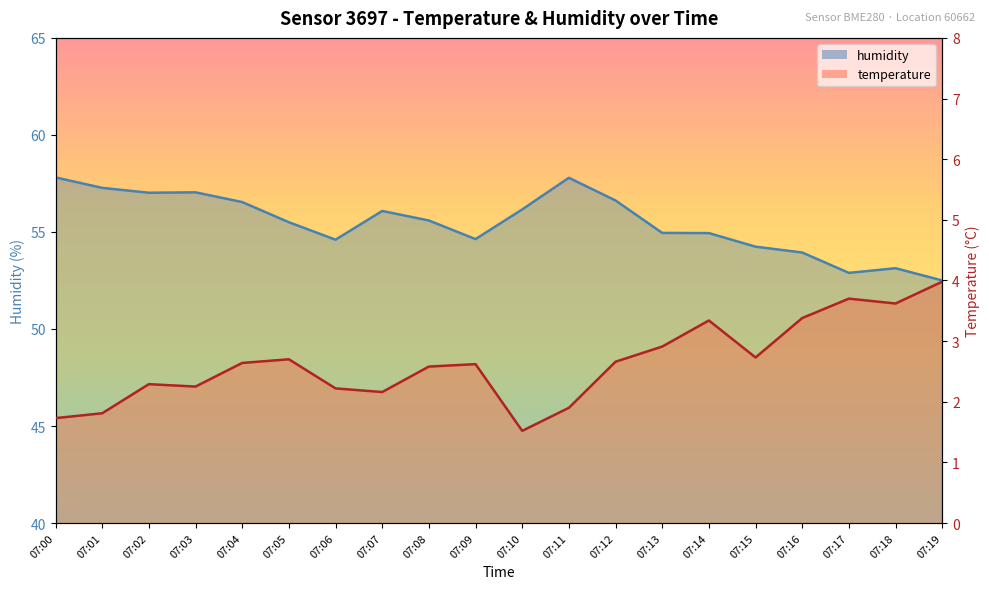

How many values in the temperature series exceed 2?

16